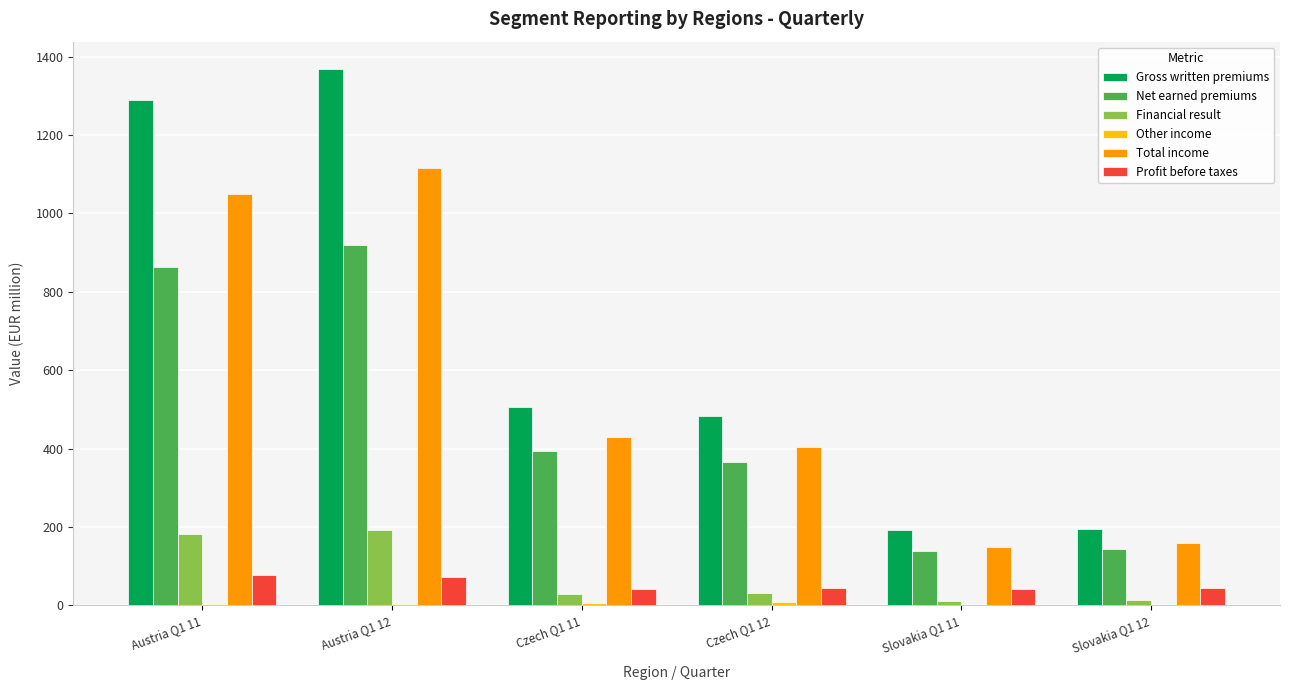

At which category does the chart reach its peak across all series?

Austria Q1 12